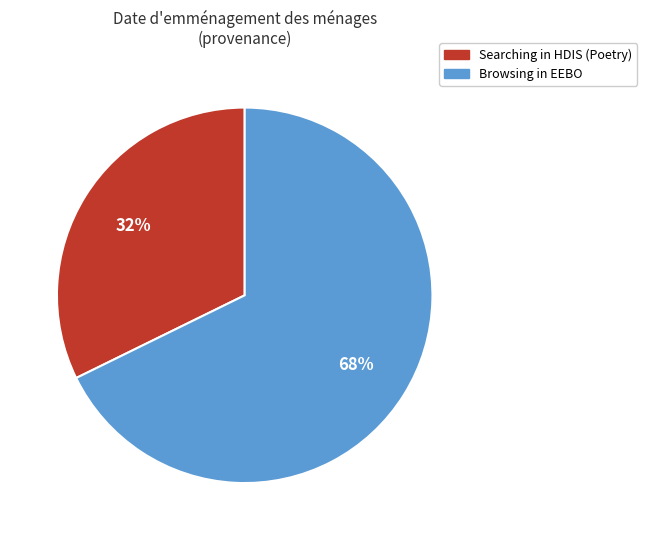

Rank the categories by value from highest to lowest.

Browsing in EEBO, Searching in HDIS (Poetry)